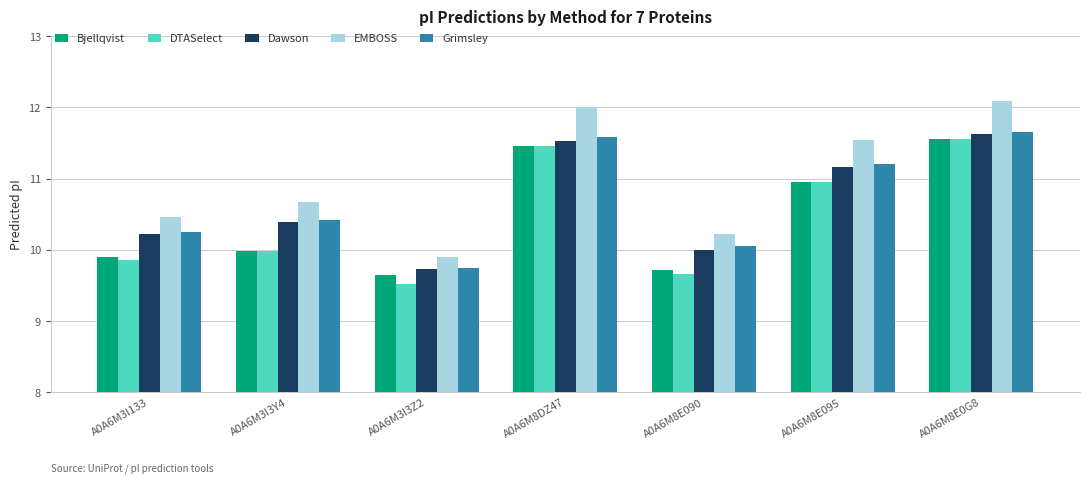

How many bars are there in each group?

5